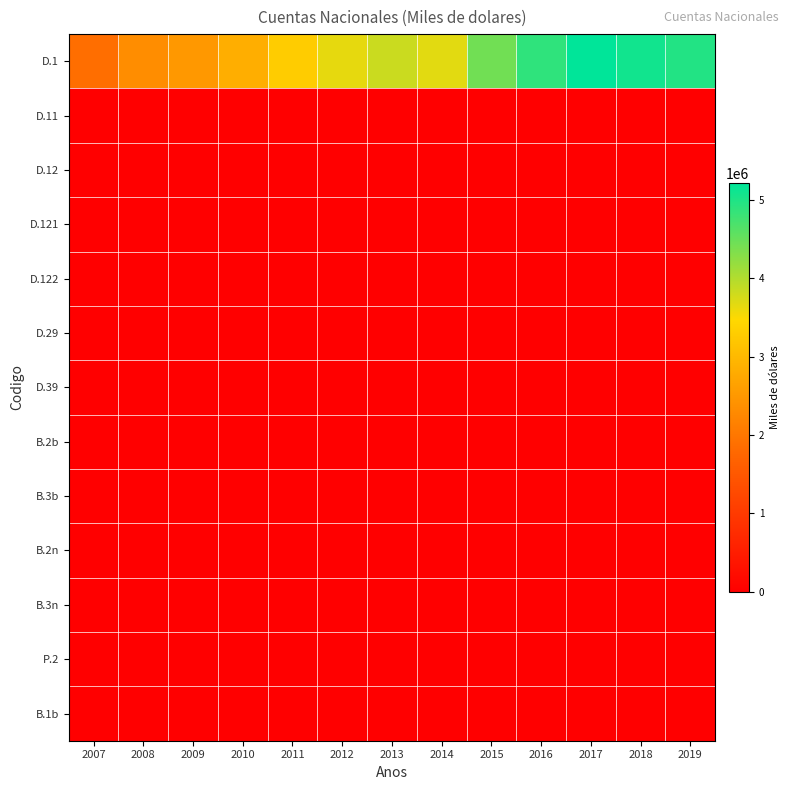

How many categories are shown in the chart?

13